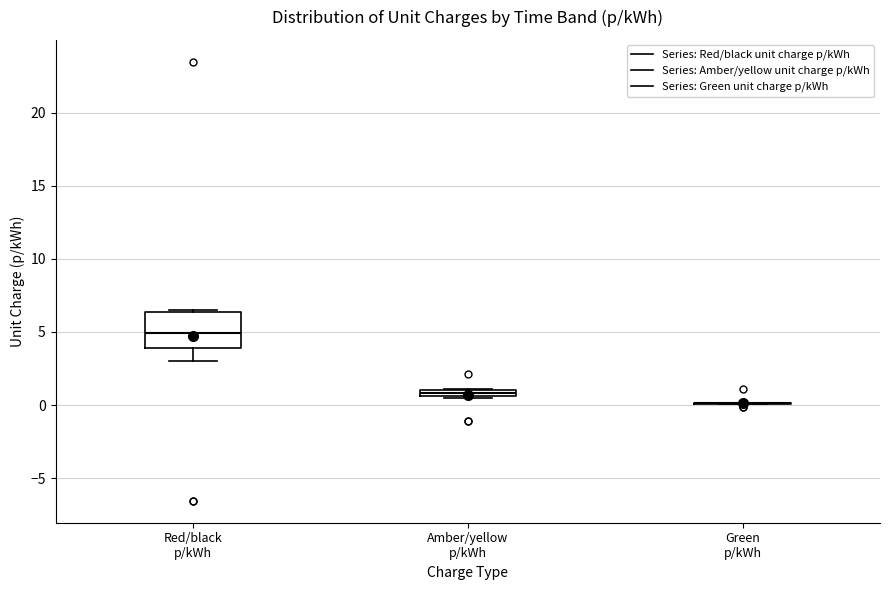

Where is the lower edge of the box for Amber/yellow p/kWh on the y-axis? The values are not printed on the chart, so give them approximately, as read against the axis.

0.5